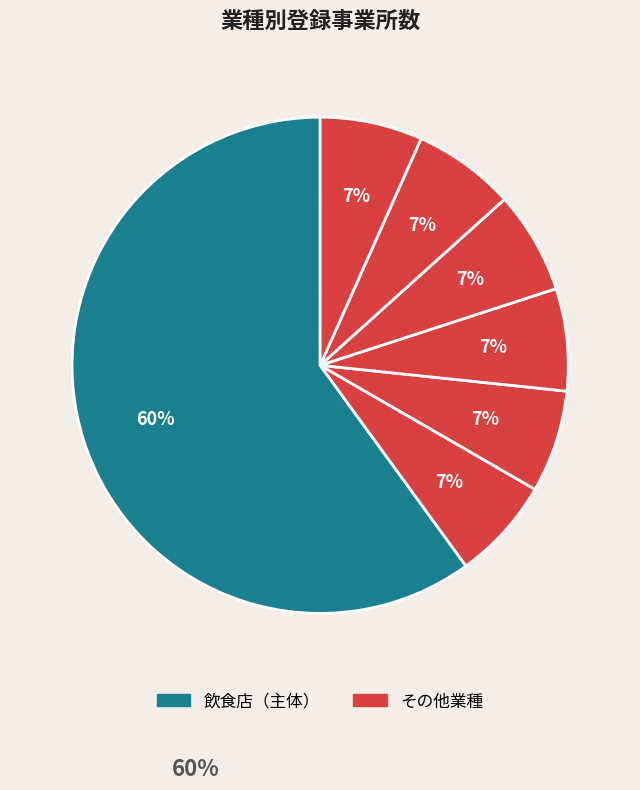

How many slices are in this pie chart?

7